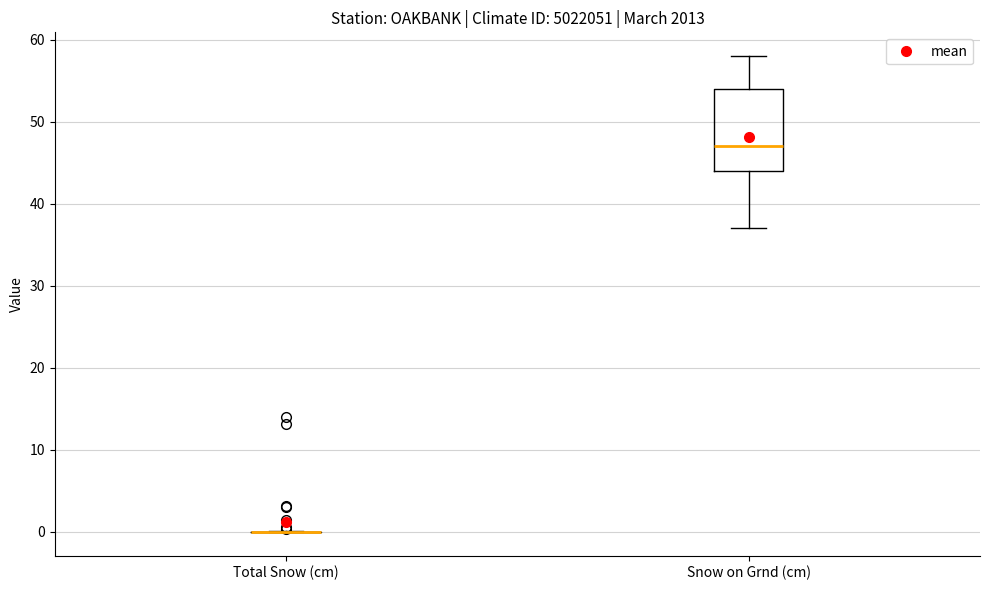

Where is the upper edge of the box for Snow on Grnd (cm) on the y-axis? The values are not printed on the chart, so give them approximately, as read against the axis.

54